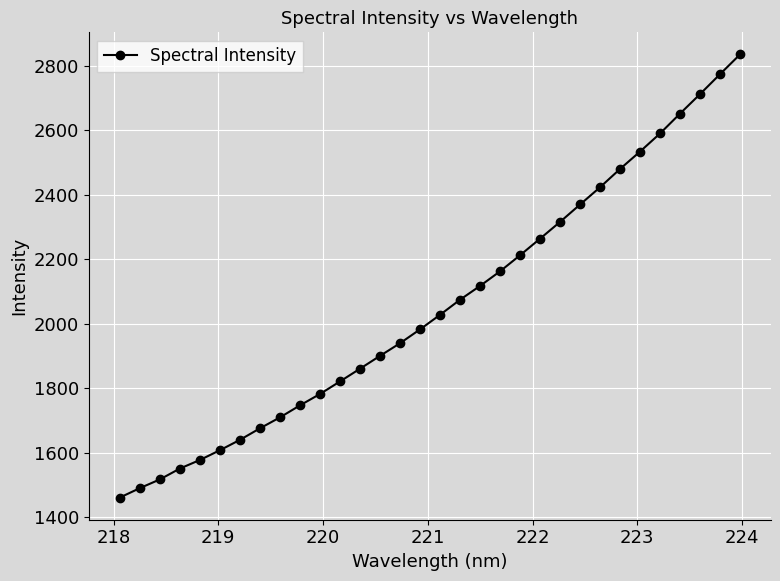

True or false: the data has more than 0 interior local peaks.

False